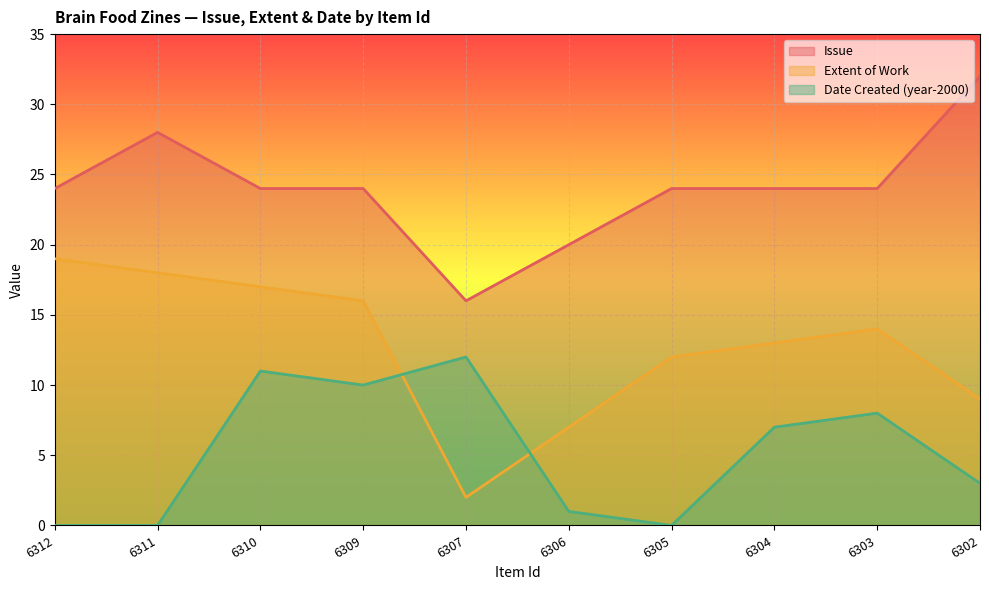

True or false: Issue and Extent of Work intersect in this chart.

False